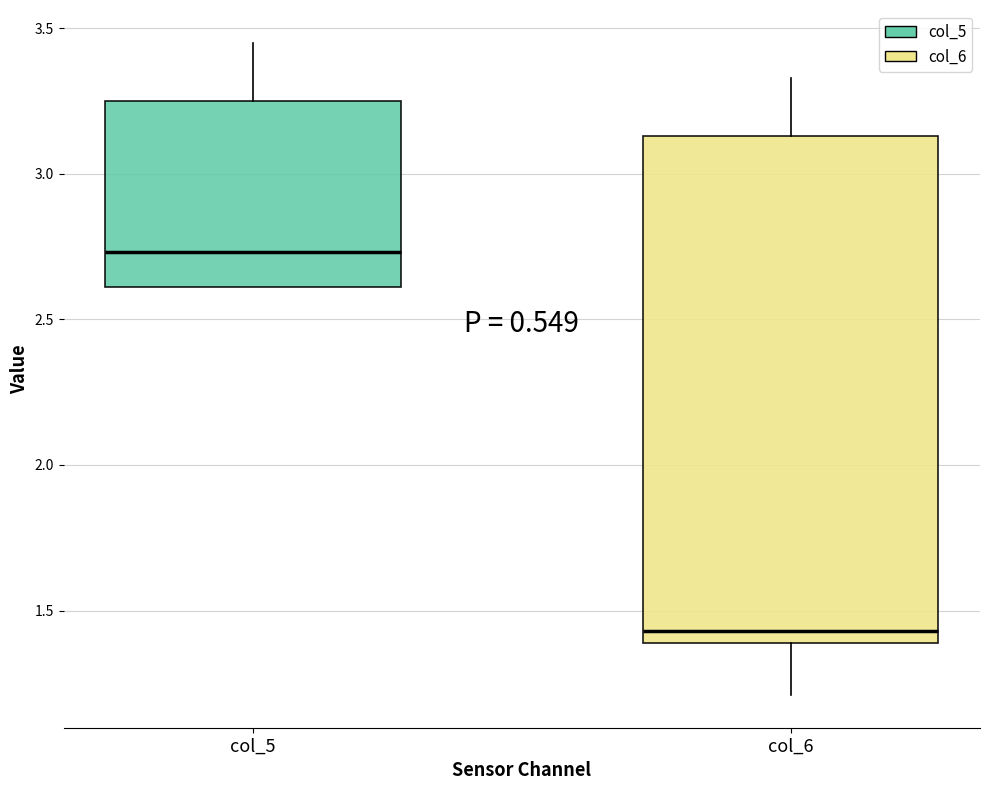

Which box has the highest median line?

col_5